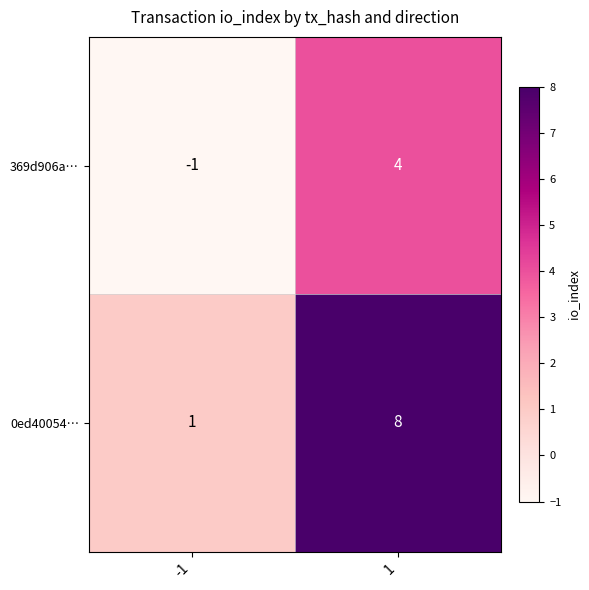

Which series has the largest total across all categories?

0ed40054…